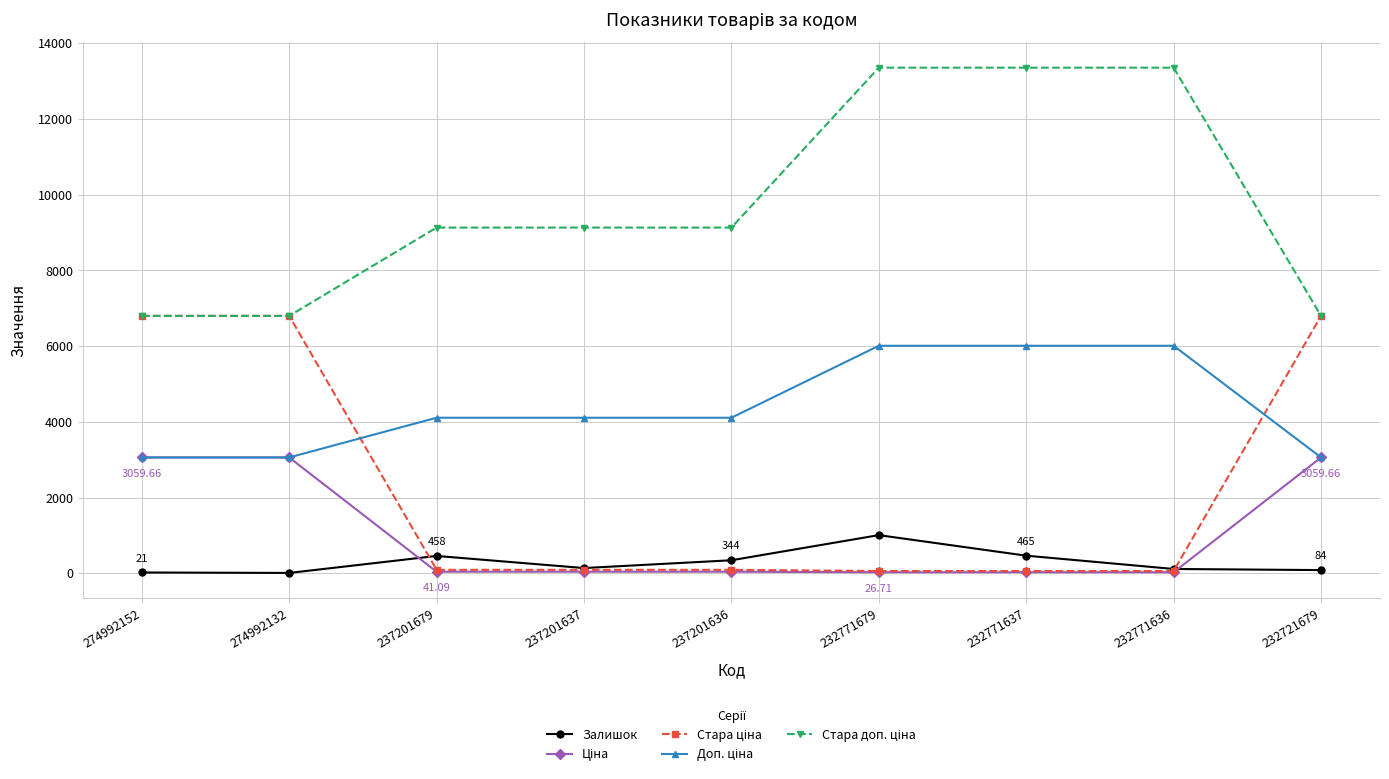

At how many categories does at least one series exceed 13017?

3